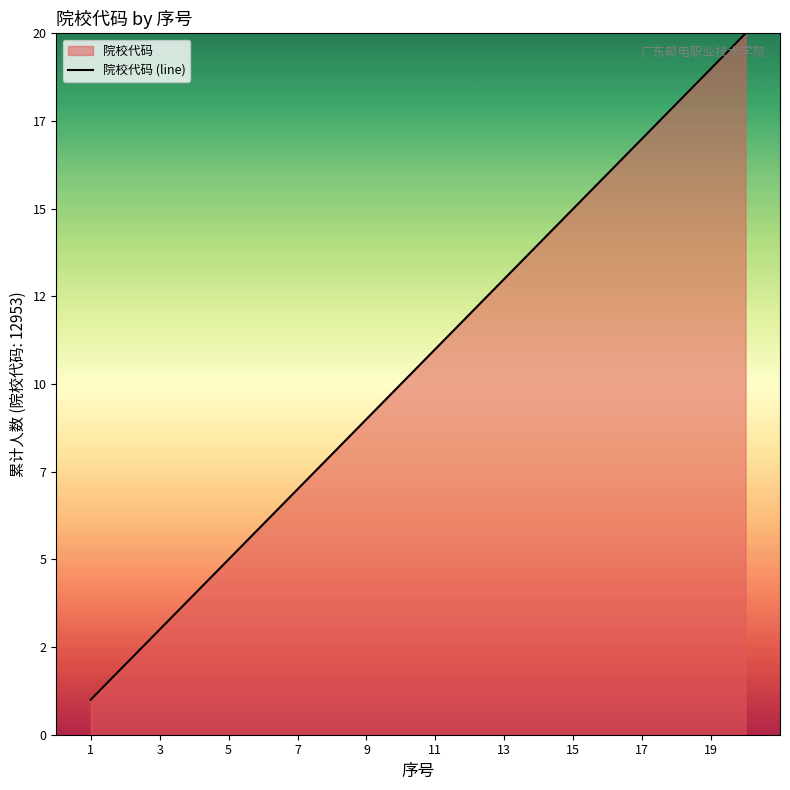

Count the number of values greater than 11.

9